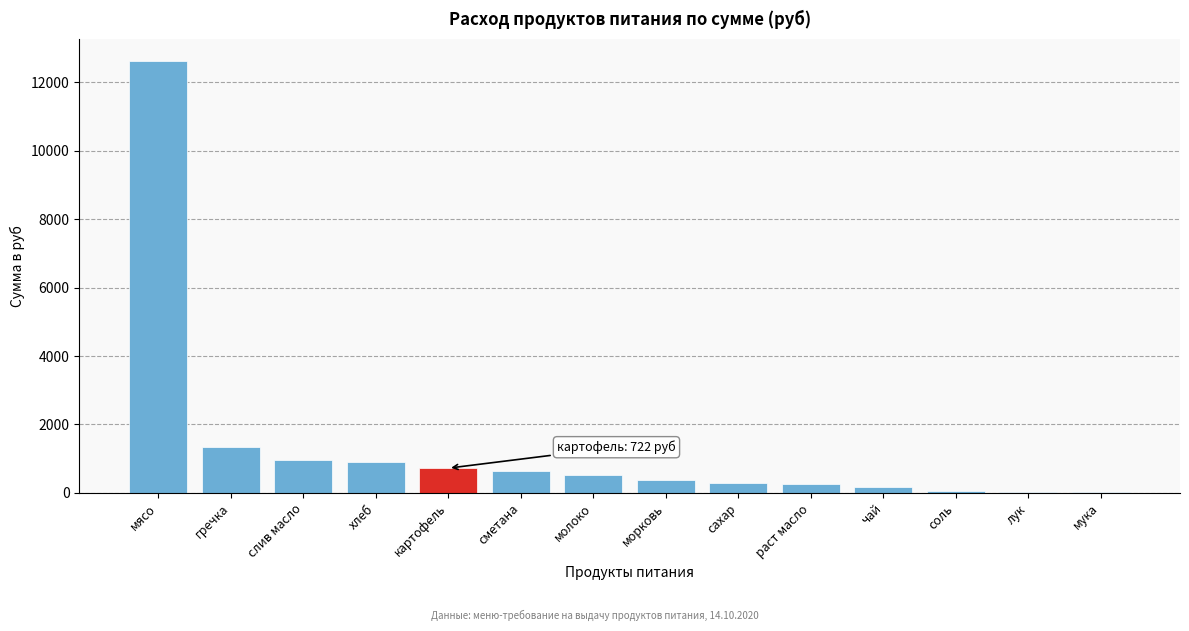

Is it true that the value at молоко is 509.0?

True